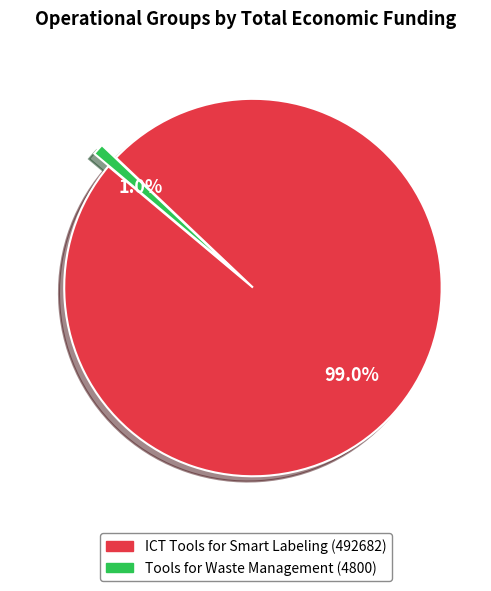

To the nearest percent, what is the combined percentage of ICT Tools for Smart Labeling (492682) and Tools for Waste Management (4800)?

100%